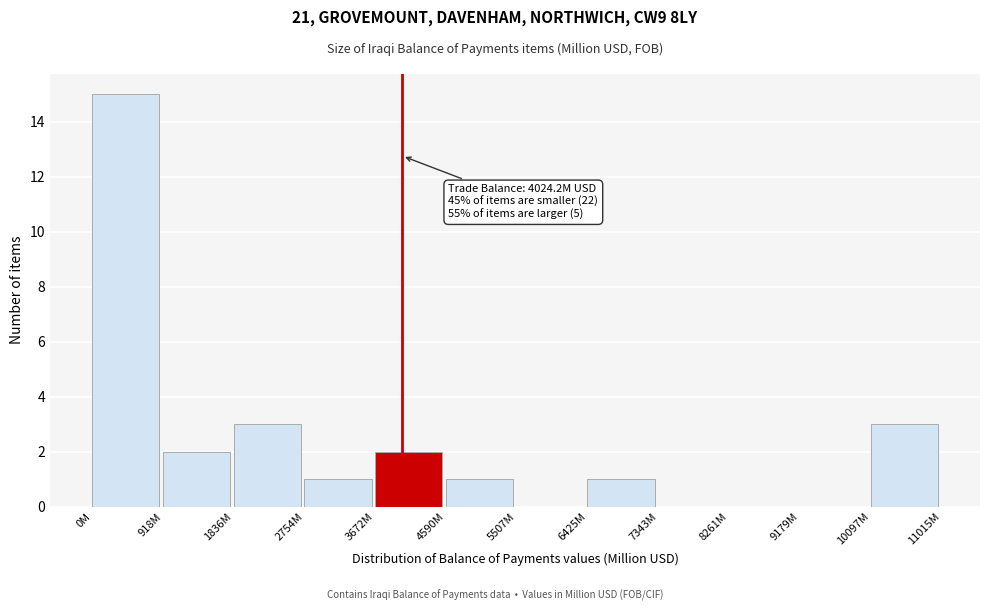

Reading left to right, extract all data points from this chart.

0M=15	918M=2	1836M=3	2754M=1	3672M=2	4590M=1	5507M=0	6425M=1	7343M=0	8261M=0	9179M=0	10097M=3